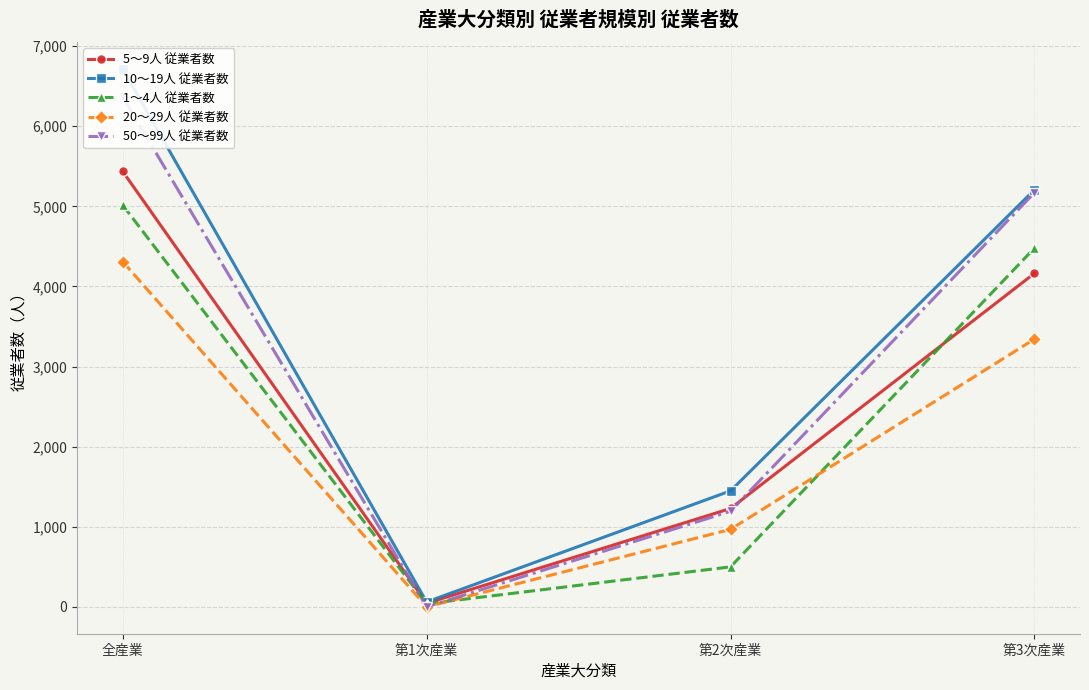

The value of 20～29人 従業者数 at 全産業 is 7449. True or false?

False